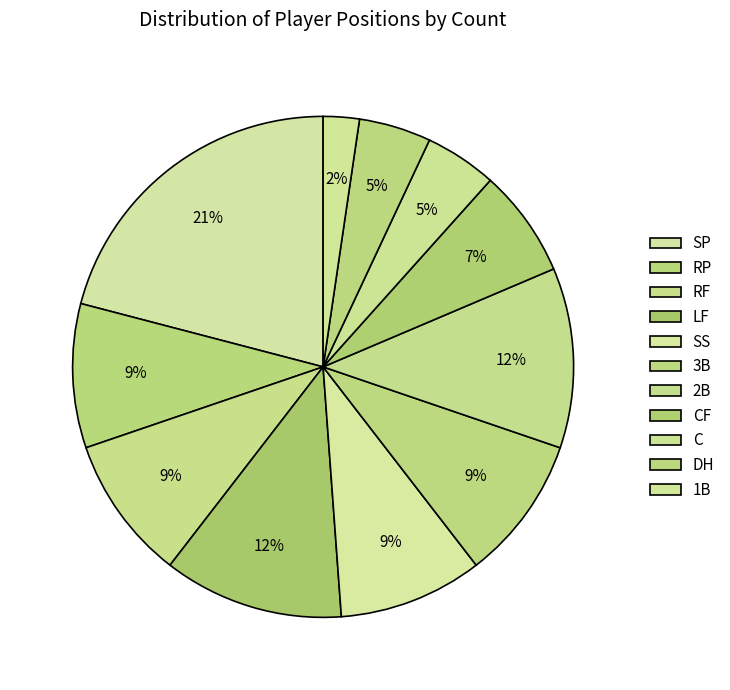

Which slice is the largest?

SP